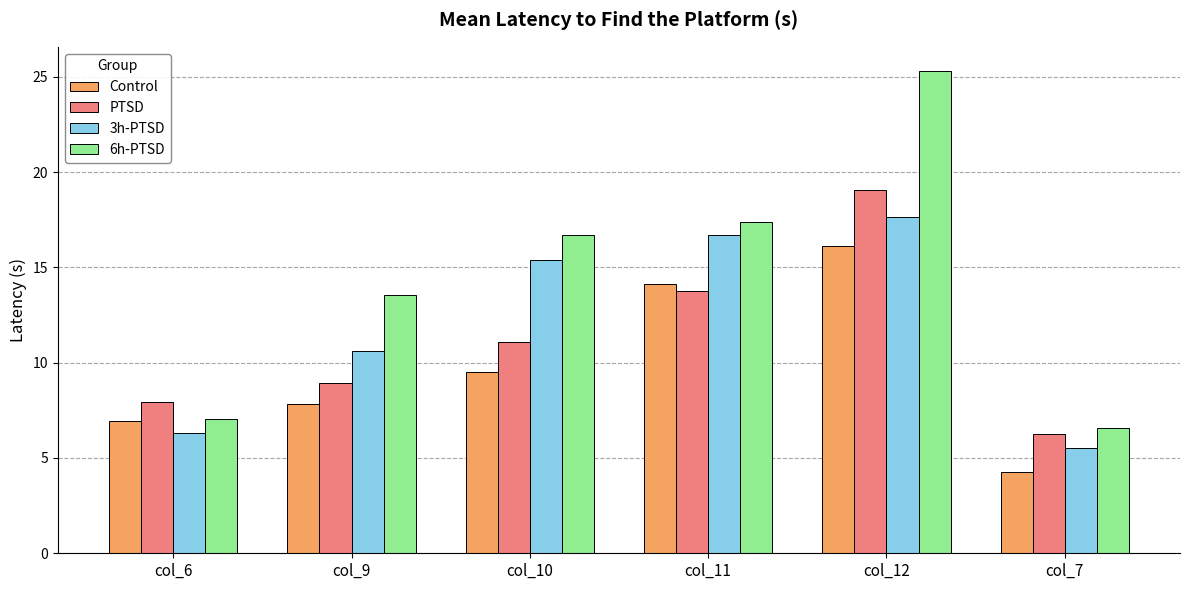

What is the spread (max minus min) of values at col_11?

3.6